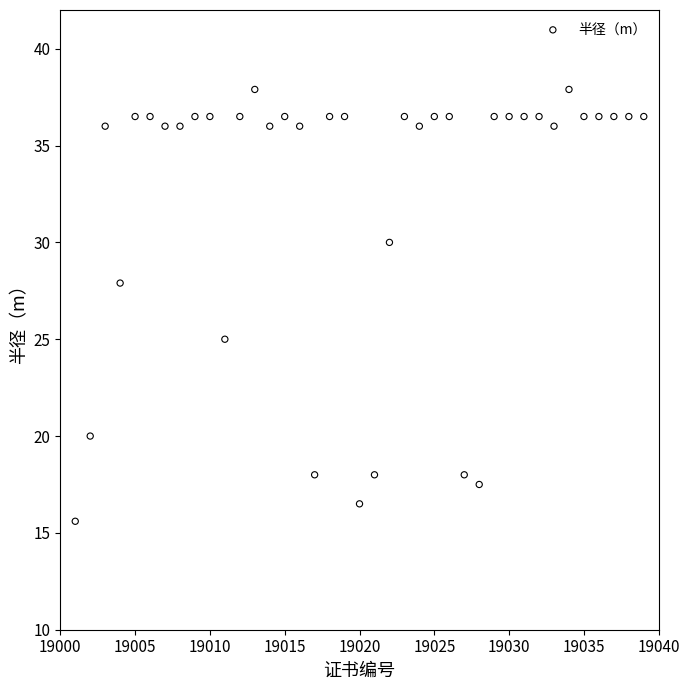

What is the range of Y values (max minus min)?

22.3